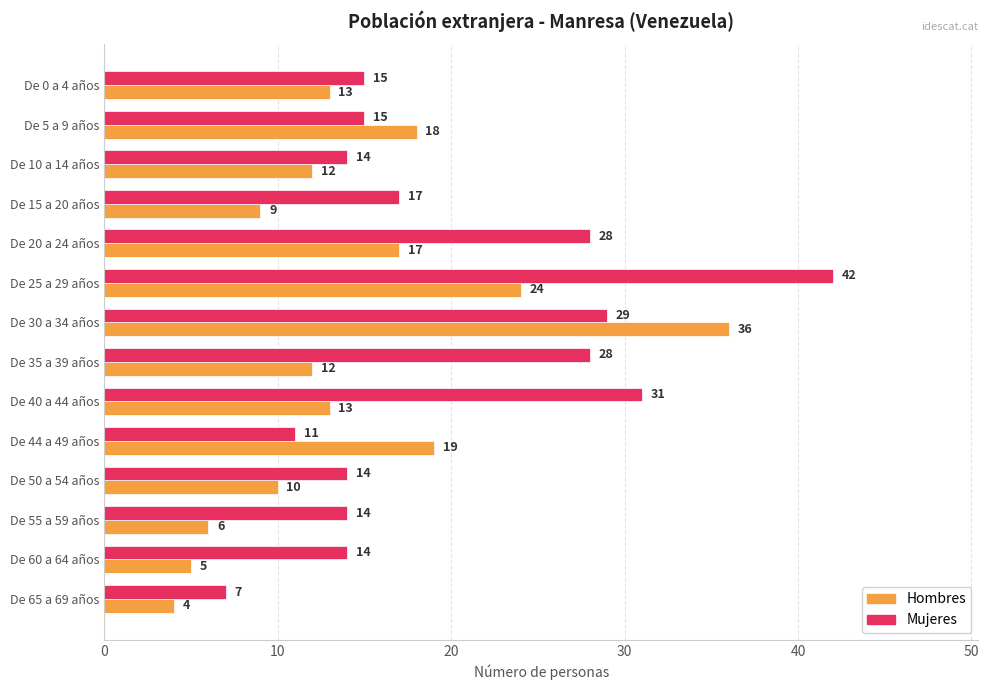

What is the average value of the Mujeres series?

20